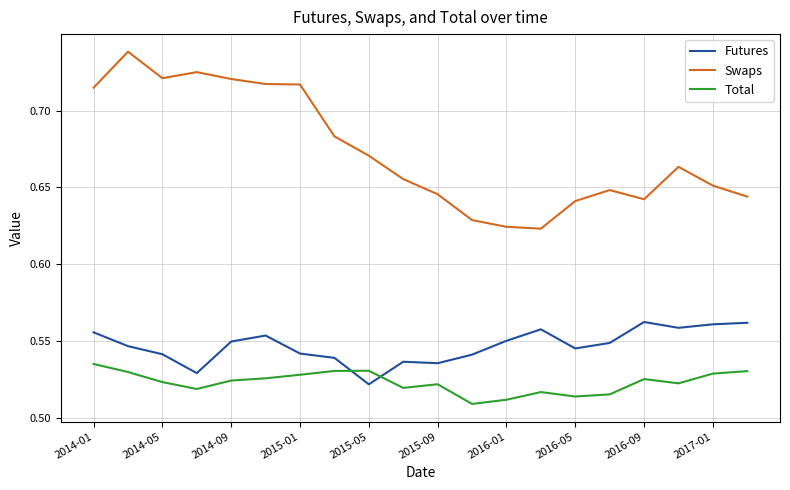

Which series has the largest total across all categories?

Swaps